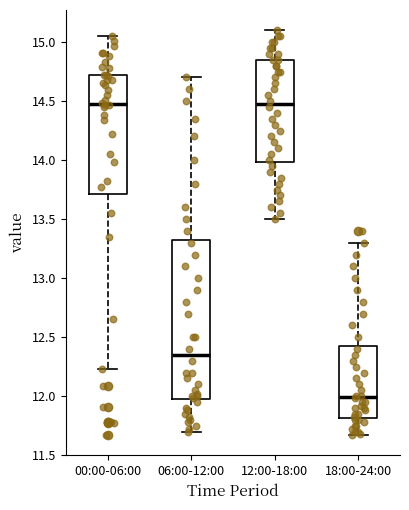

Reading left to right, transcribe this box plot: for each box, give where its median line is, the range the box spans, and where its two whiskers end, as read against the y-axis. The values are not printed on the chart, so give them approximately, as read against the axis.

00:00-06:00: median 14.50, box 13.70 to 14.70, whiskers 12.25 to 15.05
06:00-12:00: median 12.35, box 11.95 to 13.35, whiskers 11.70 to 14.70
12:00-18:00: median 14.50, box 14.00 to 14.85, whiskers 13.50 to 15.10
18:00-24:00: median 12.00, box 11.80 to 12.45, whiskers 11.65 to 13.30